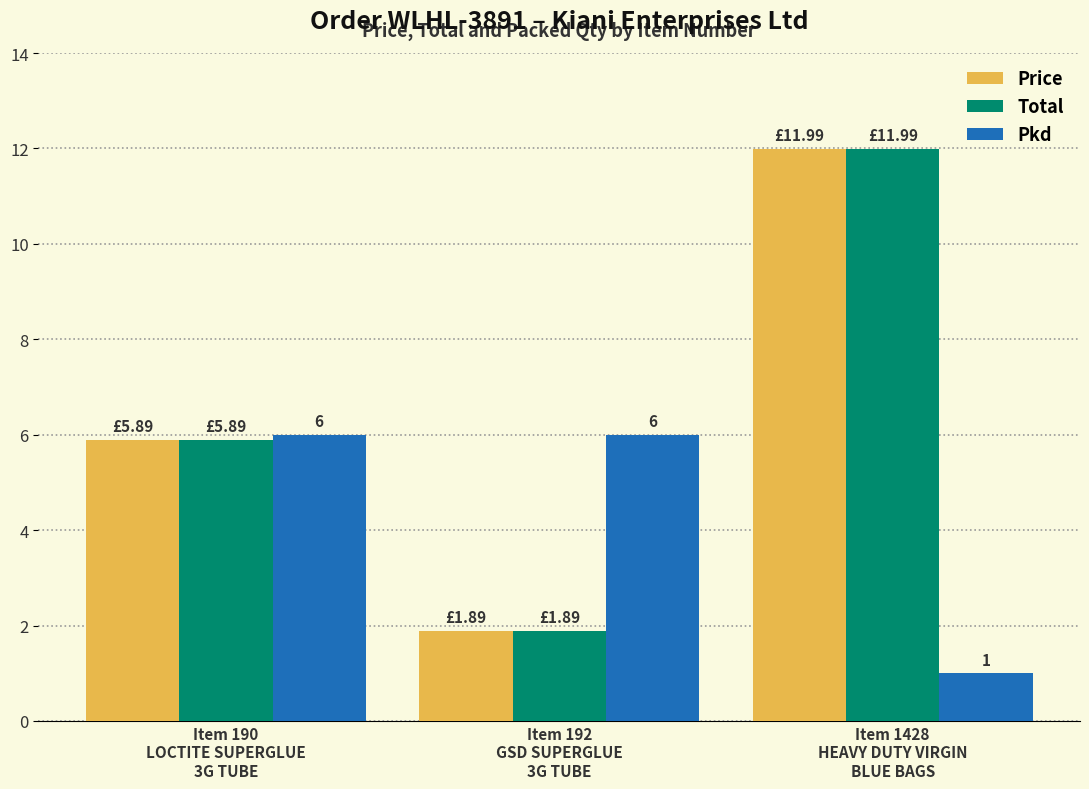

What is the label of the 1st bar from the right?

Item 1428
HEAVY DUTY VIRGIN
BLUE BAGS